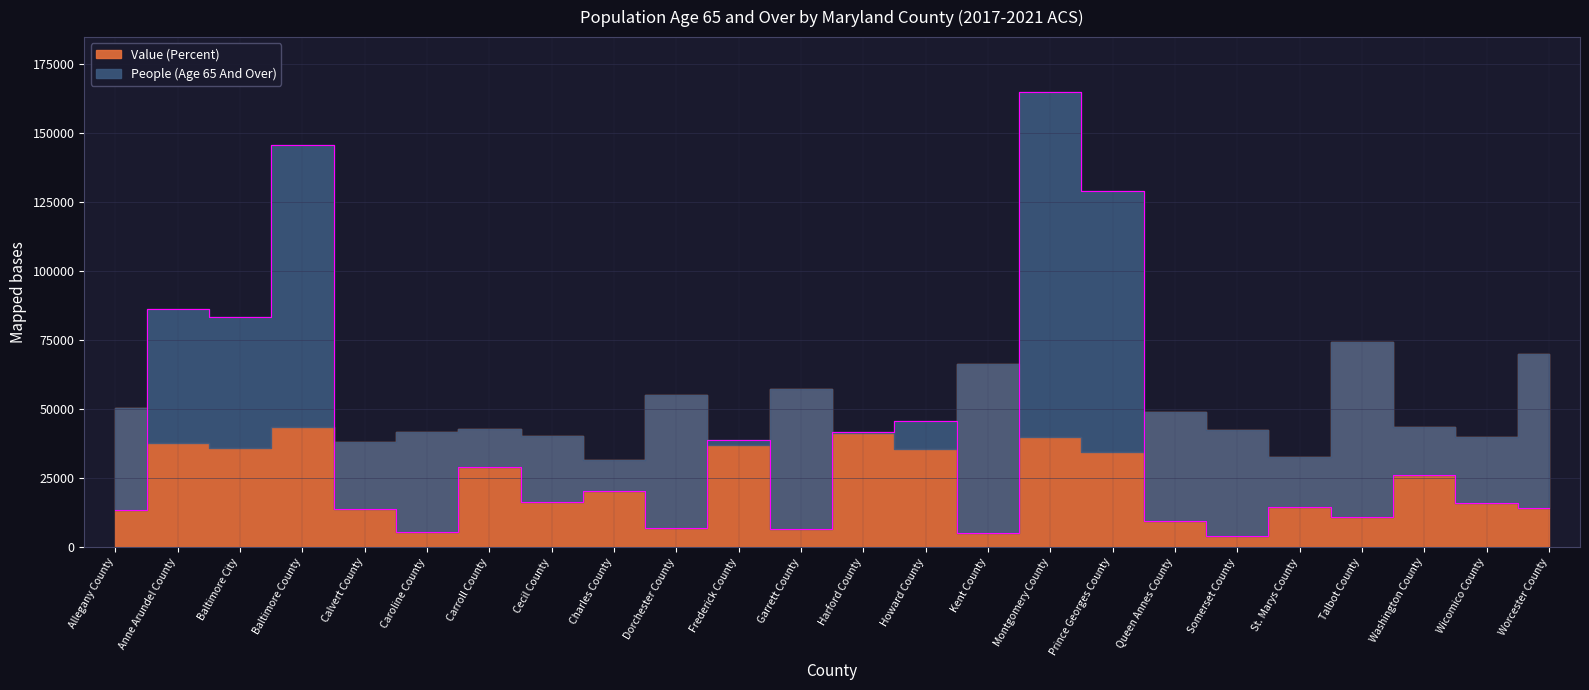

What value does the data have at Cecil County, to the nearest 50?

16350